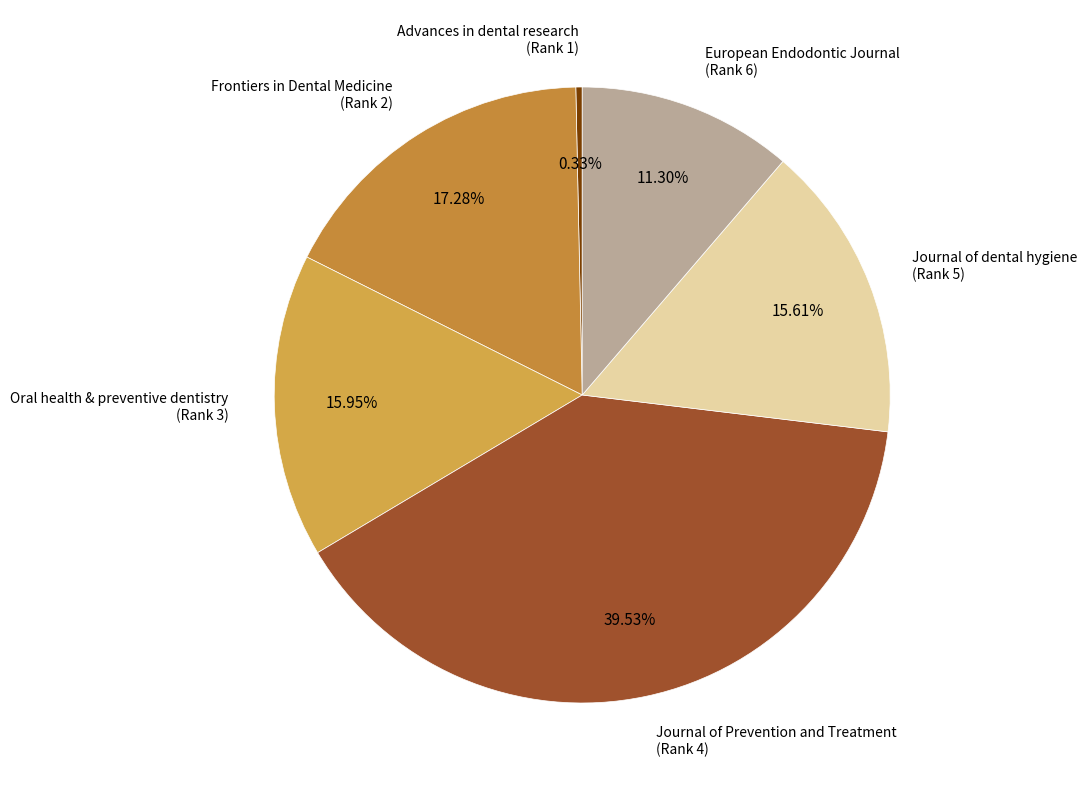

How many segments does this pie chart have?

6